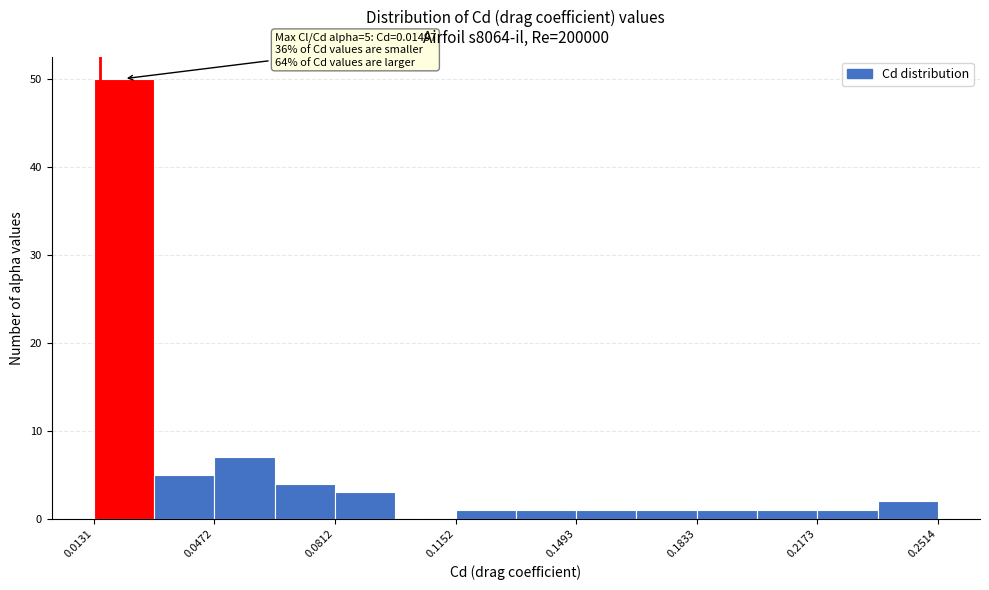

Read against the x-axis, roughly where is the centre of the tallest bar?

0.020